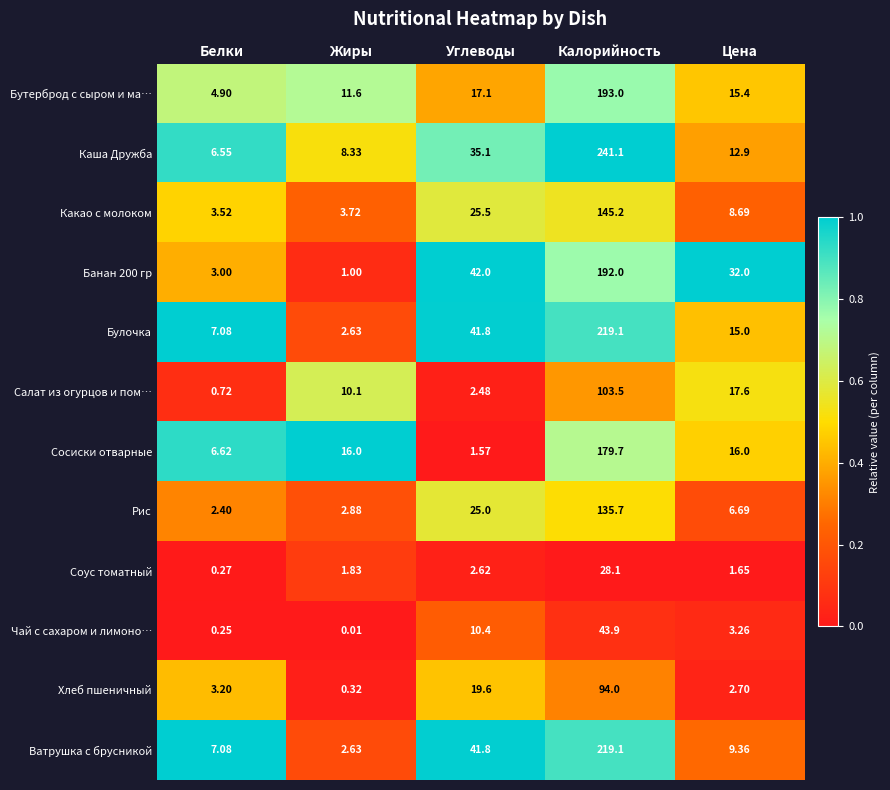

Rank the categories by Салат из огурцов и пом… value from highest to lowest.

Калорийность, Цена, Жиры, Углеводы, Белки